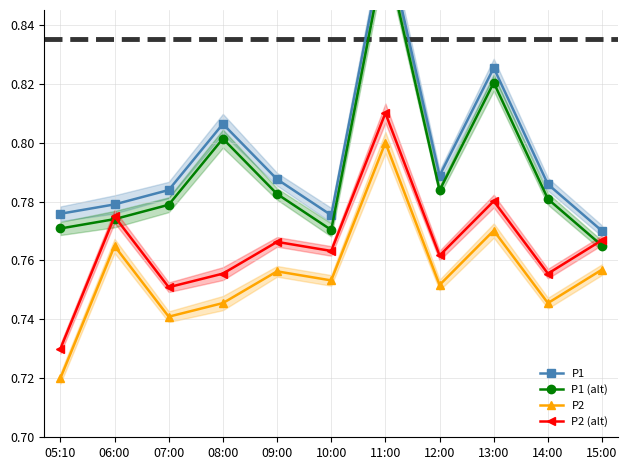

What is the approximate value of P2 (alt) at 12:00?

0.8